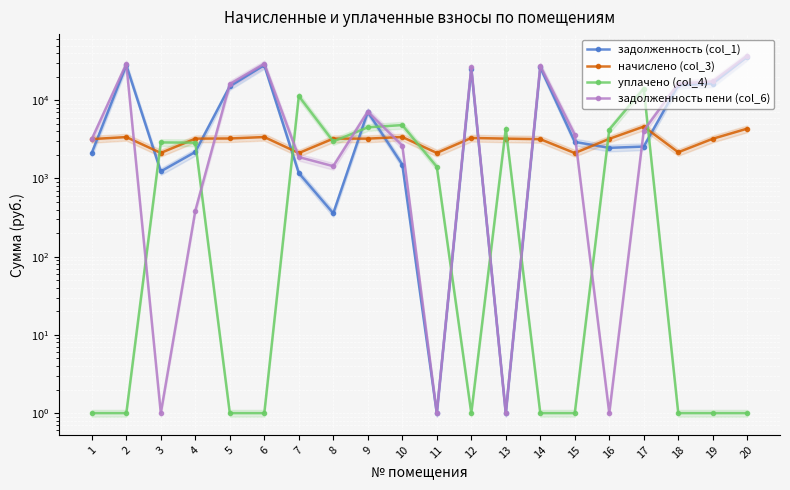

Between which two adjacent categories do уплачено (col_4) and задолженность пени (col_6) first intersect?

2 and 3